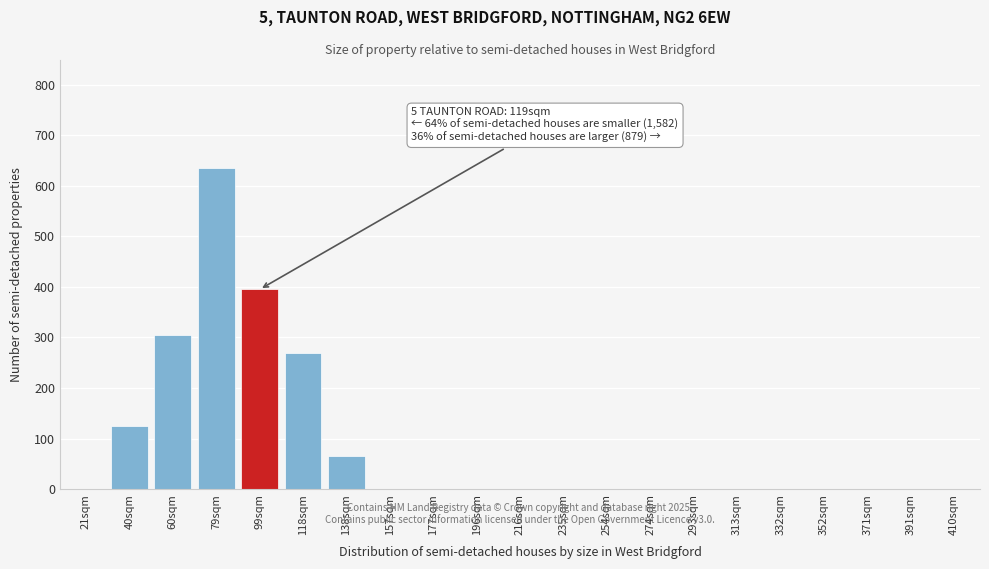

Reading right to left, list all the values displayed in this chart.

410sqm=0	391sqm=0	371sqm=0	352sqm=0	332sqm=0	313sqm=0	293sqm=0	274sqm=0	254sqm=0	235sqm=0	216sqm=0	196sqm=0	177sqm=0	157sqm=0	138sqm=65	118sqm=270	99sqm=395	79sqm=635	60sqm=305	40sqm=125	21sqm=0